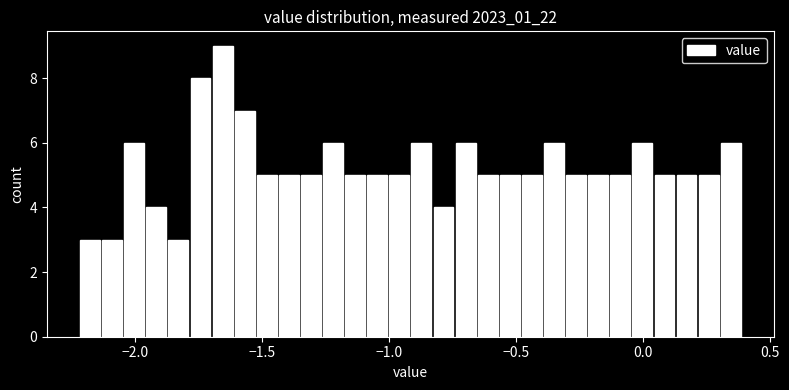

Read against the x-axis, roughly where is the centre of the tallest bar?

-1.65